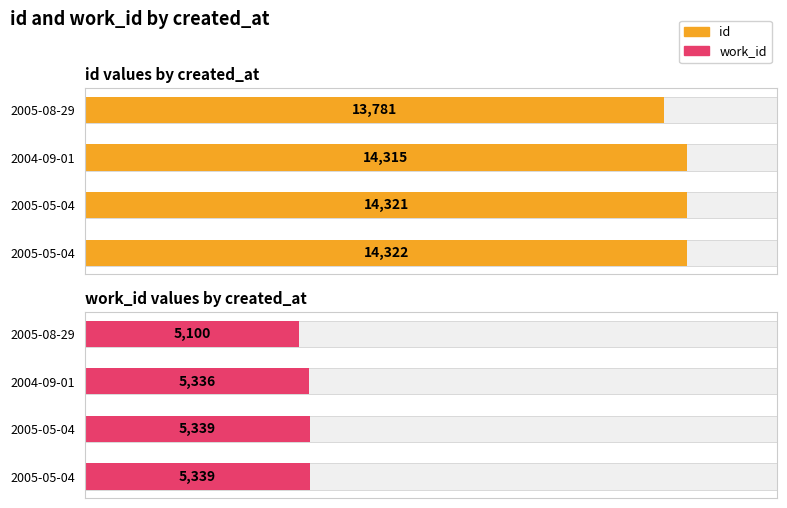

How many data points in id values by created_at are less than 14321?

2